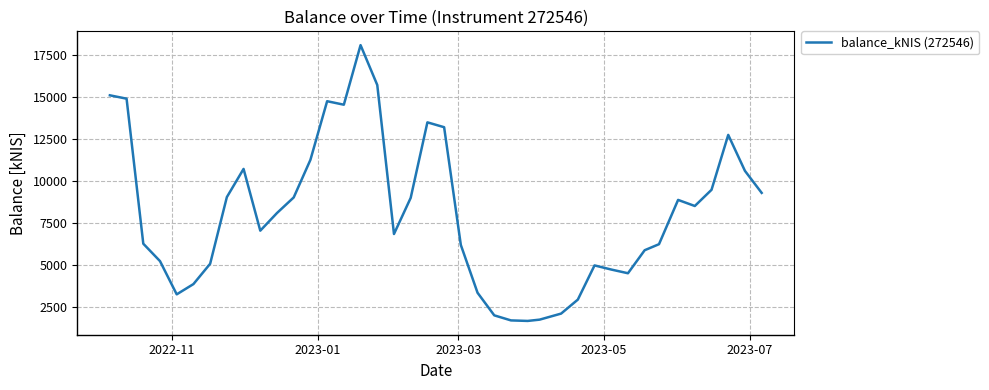

What is the difference between the maximum and minimum values?

16390.4